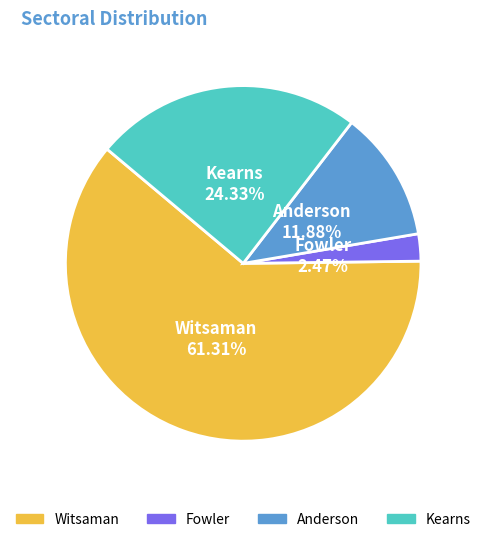

Is there a majority slice in this chart?

Yes